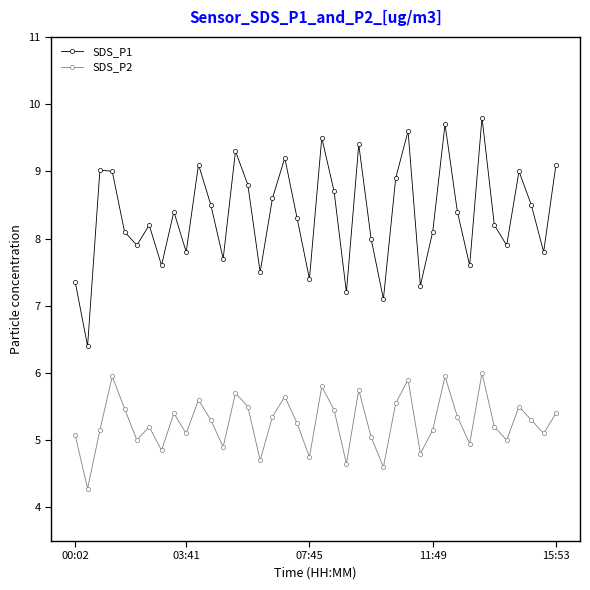

What is the value of the SDS_P1 point at the 32nd from the left?

8.4